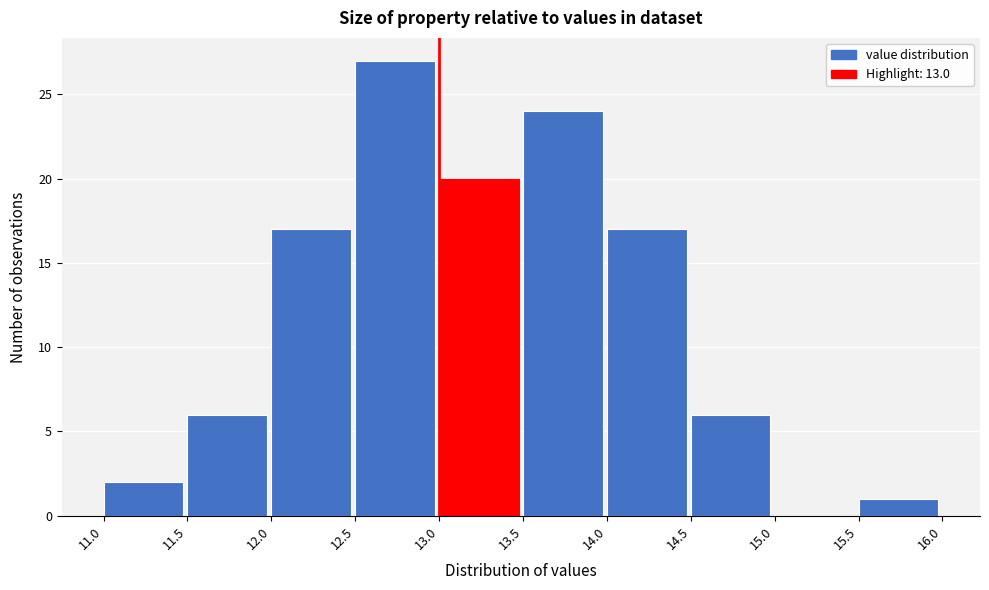

Reading left to right, transcribe this chart: for each bar, give the range it covers on the x-axis and its height. The values are not printed on the chart, so give them approximately, as read against the axis.

11.0 to 11.5: 2
11.5 to 12.0: 6
12.0 to 12.5: 17
12.5 to 13.0: 27
13.0 to 13.5: 20
13.5 to 14.0: 24
14.0 to 14.5: 17
14.5 to 15.0: 6
15.0 to 15.5: 0
15.5 to 16.0: 1